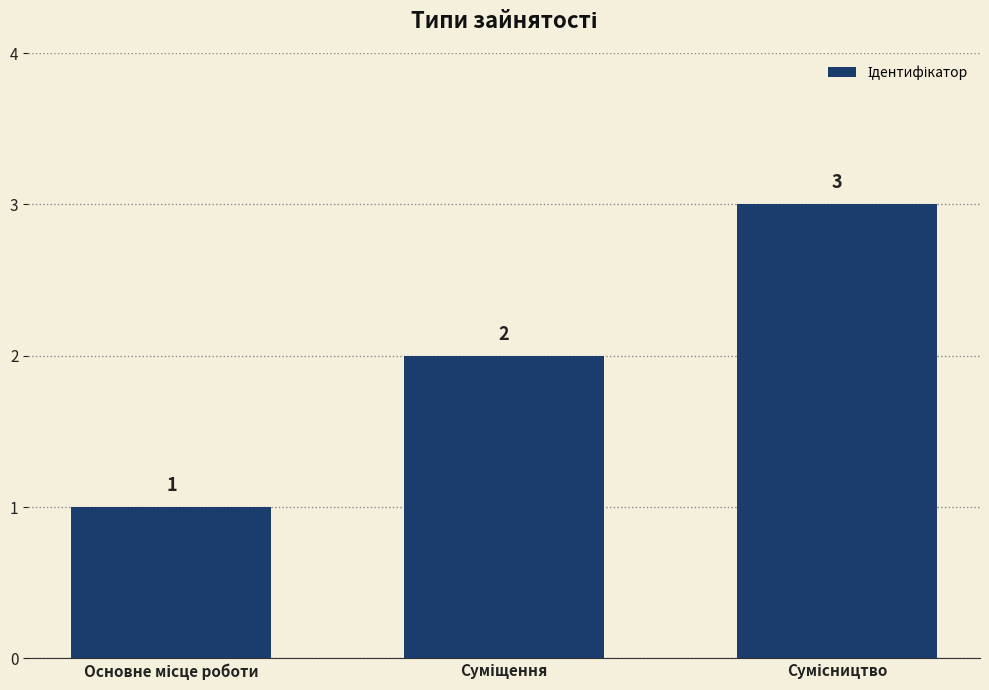

Count the values in the range 1 to 3.

3